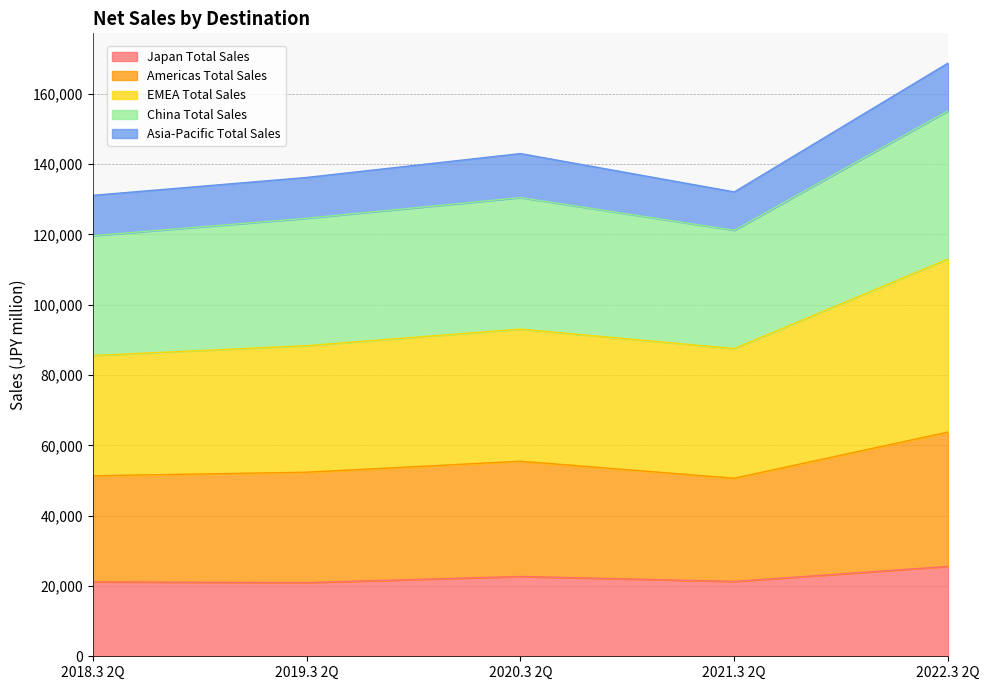

What is the lowest value of the Japan Total Sales series?

20937